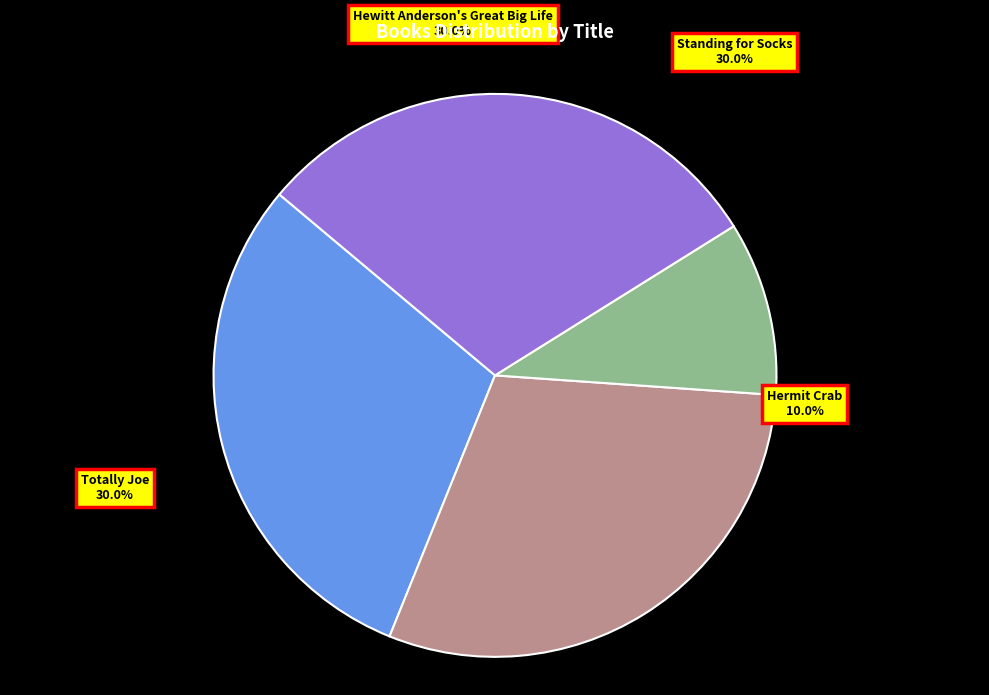

How much of the chart is everything except Hewitt Anderson's Great Big Life?

70.0%